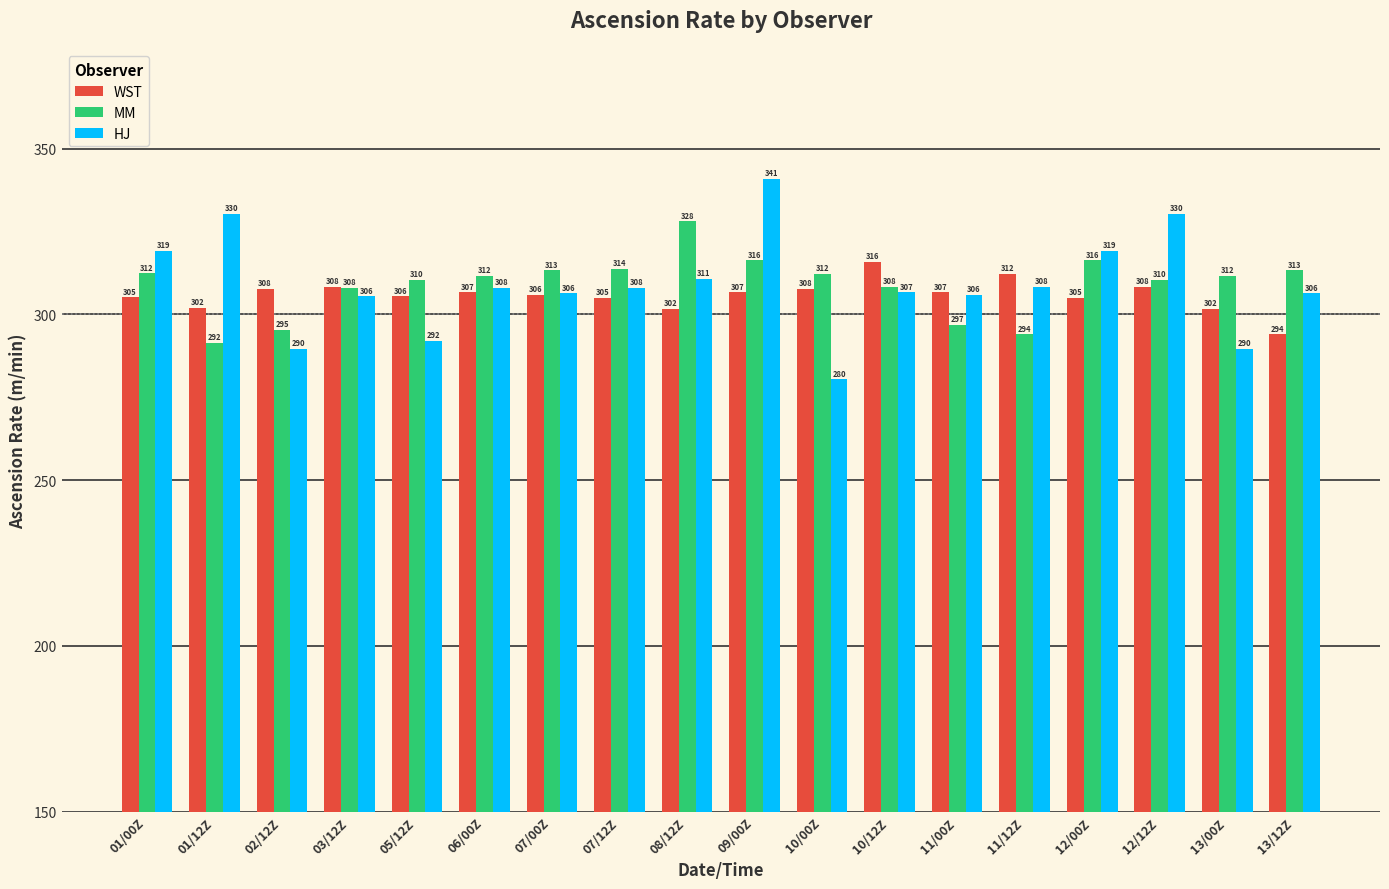

True or false: MM has a value of 492.1 at 06/00Z.

False